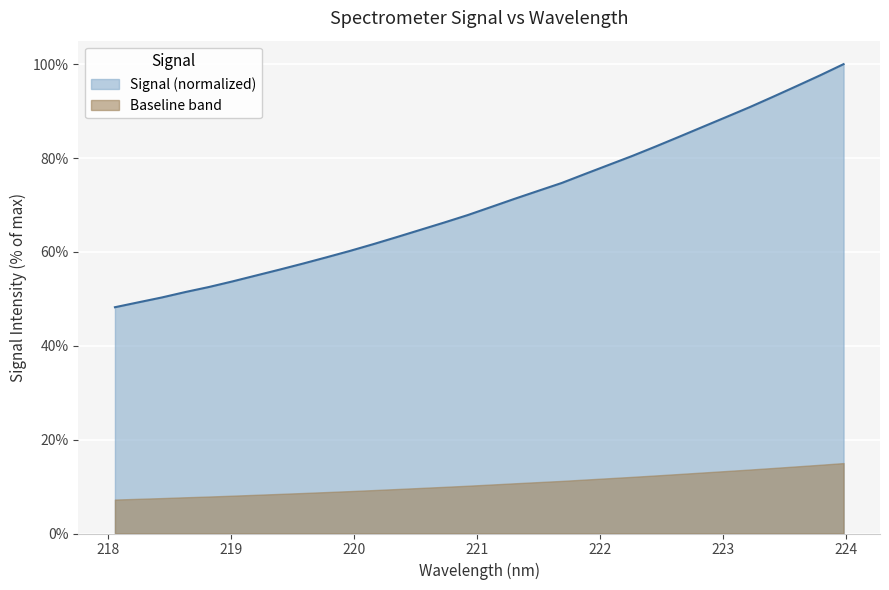

What is the label of the 31st point from the right?

218.2508